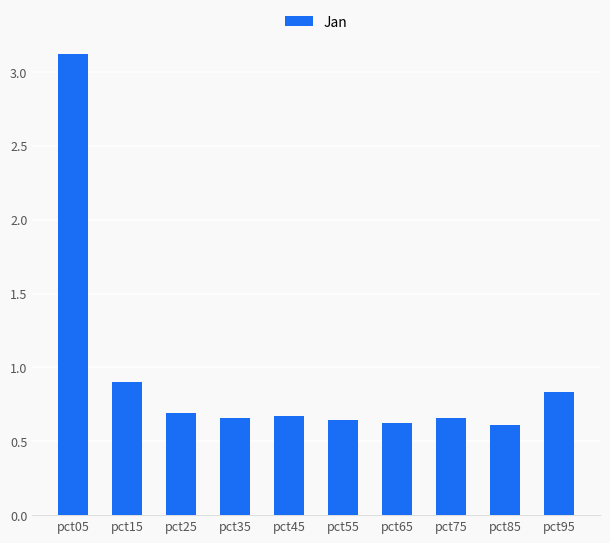

Which category has the highest value across all series?

pct05